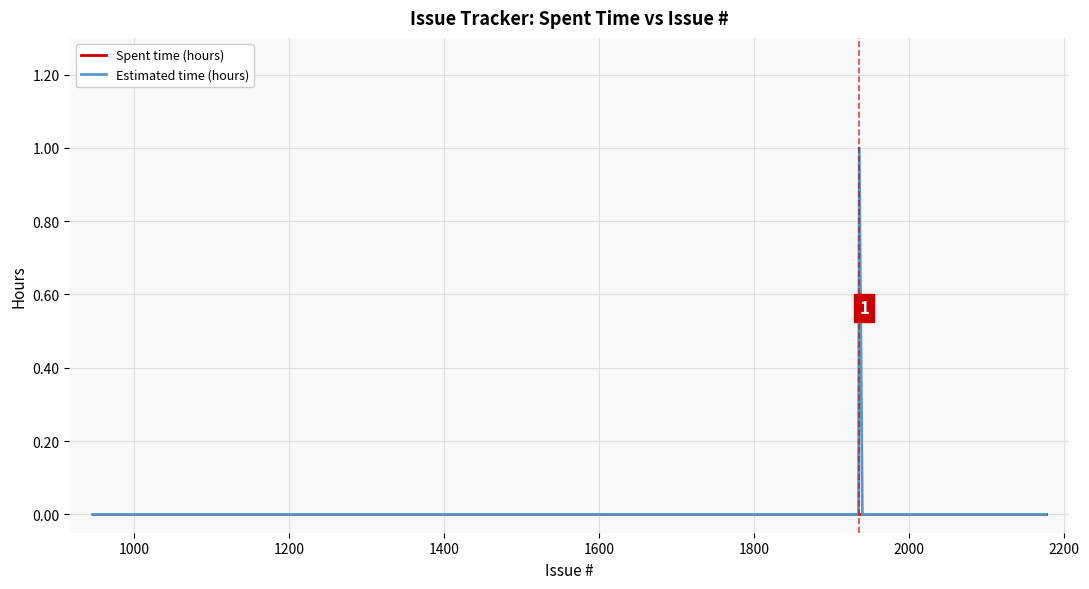

Does the chart have visible grid lines?

Yes